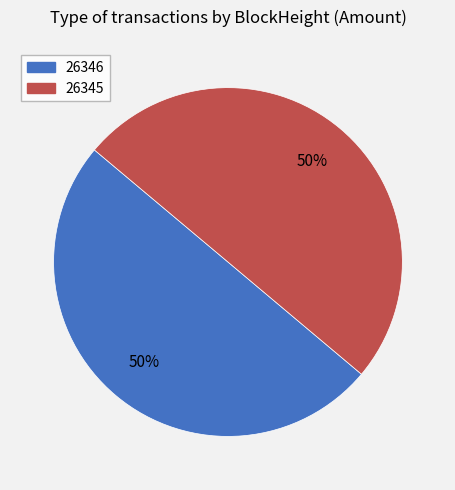

To the nearest percent, what percentage of the pie is 26345?

50%